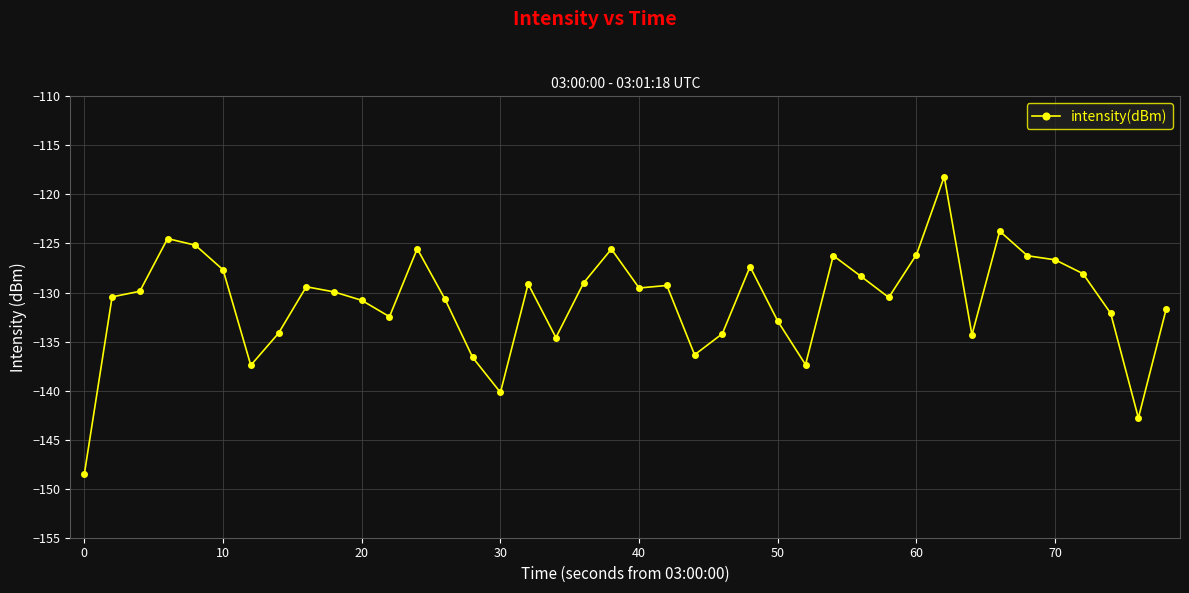

How many lines are shown in the chart?

1